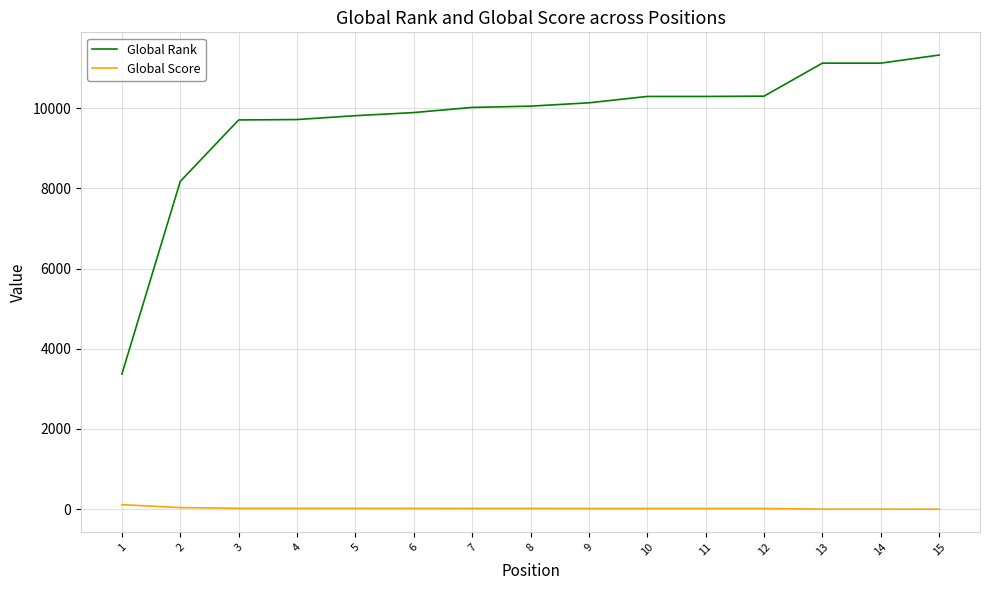

What is the greatest value displayed?

11322